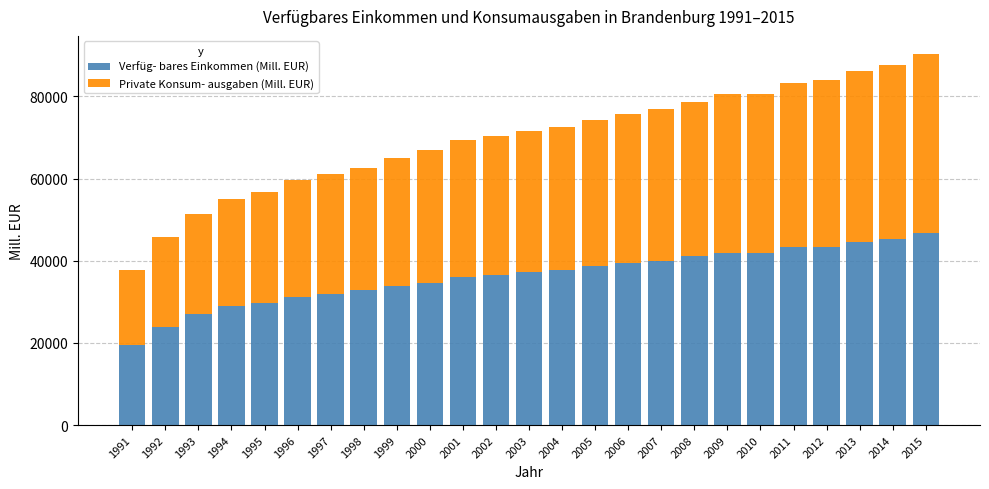

How many distinct data groups are displayed?

2